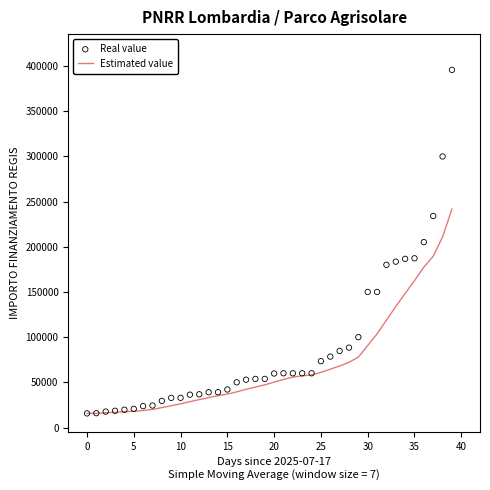

Which series has the largest total across all categories?

Real value